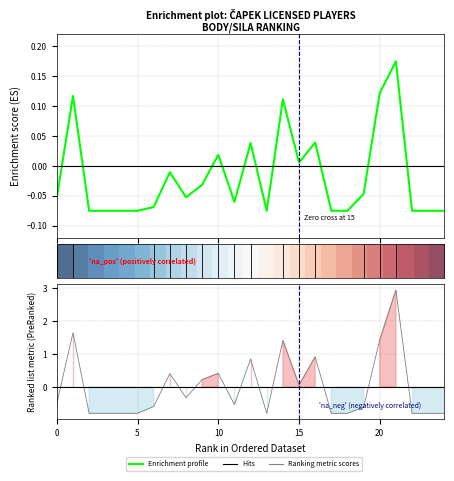

What is the lowest value of the sila series?

-0.8